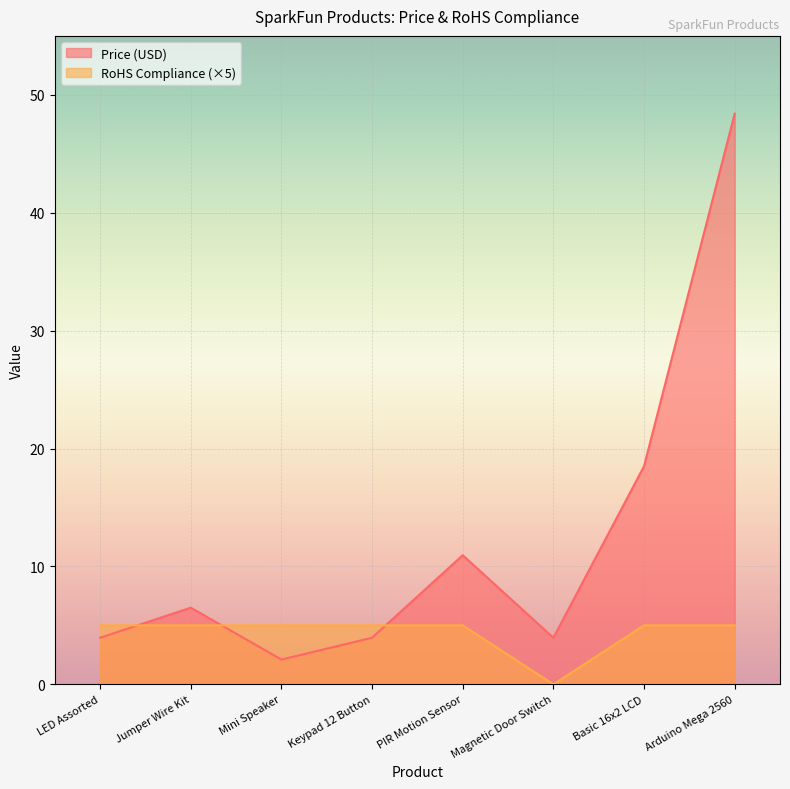

At Keypad 12 Button, list the series in order from smallest to largest.

Price (USD), RoHS Compliance (×5)